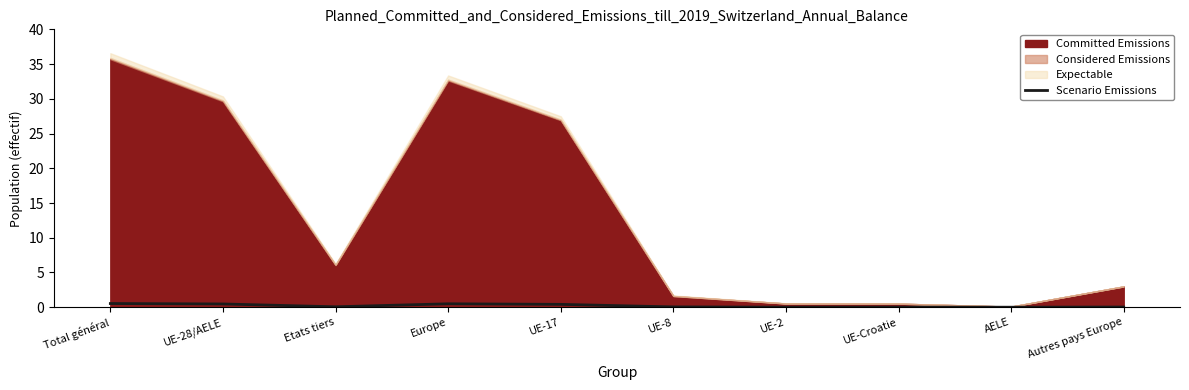

Which category has the highest value across all series?

Total général